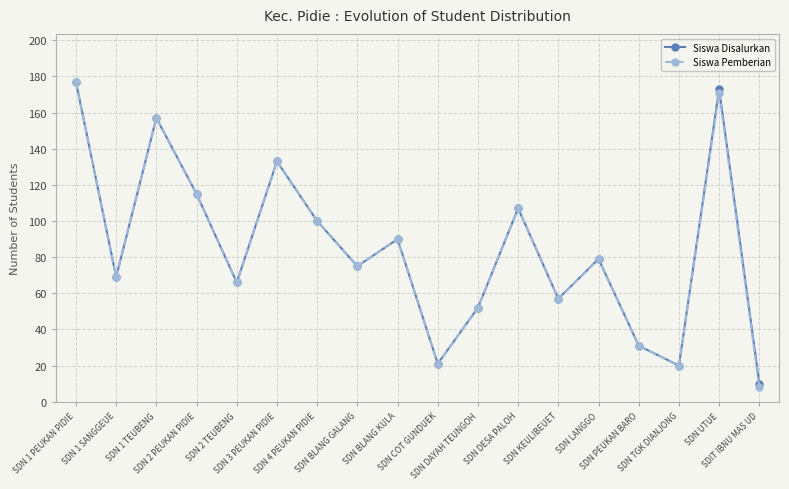

What is the difference between the maximum and minimum values in the Siswa Disalurkan series?

167